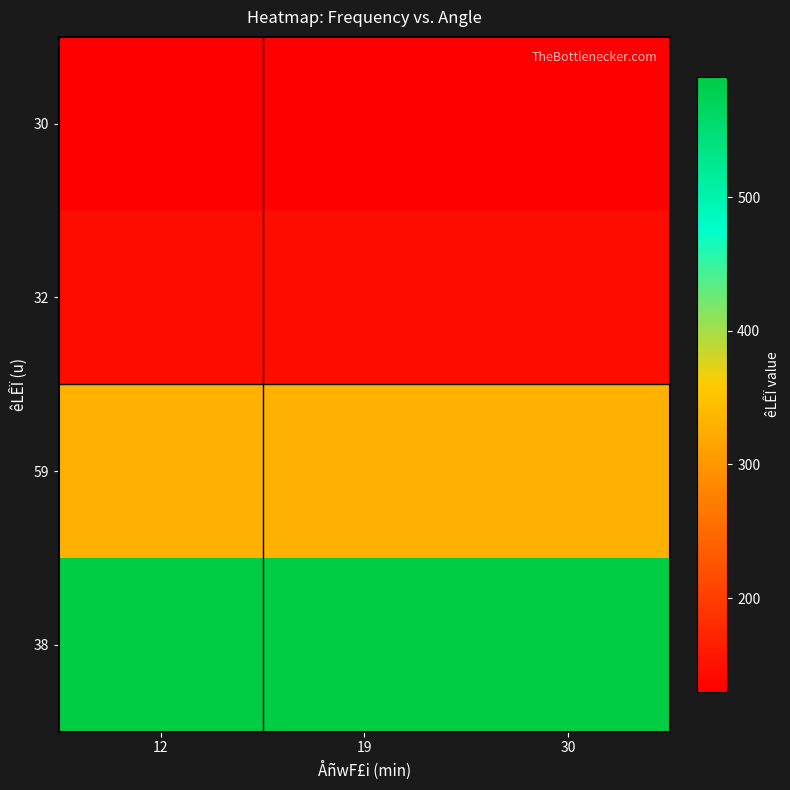

Reading left to right, list all the values displayed in this chart.

30: 12=130	19=130	30=130
32: 12=145	19=145	30=145
59: 12=330	19=330	30=330
38: 12=590	19=590	30=590